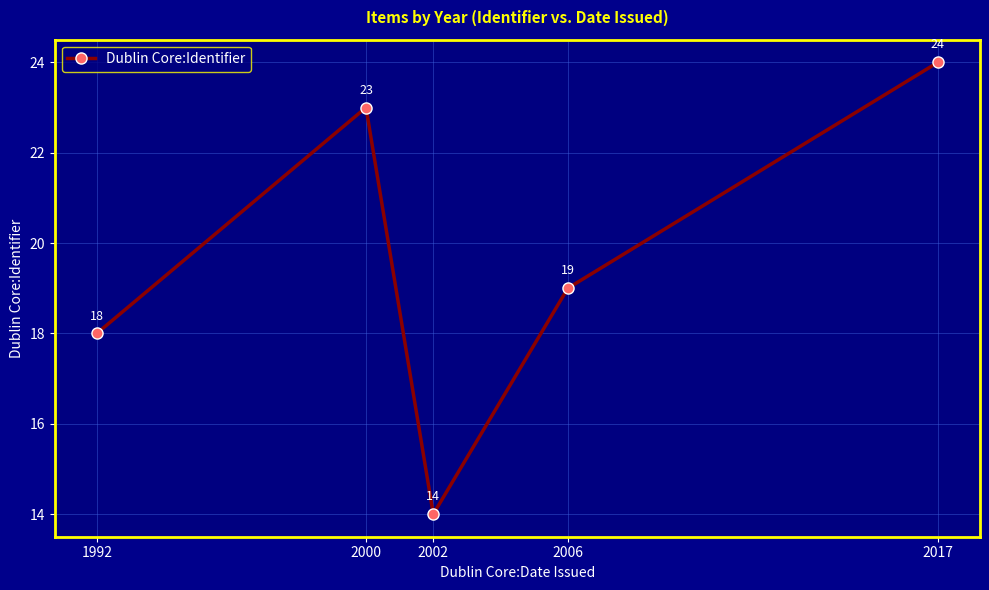

Rank the categories by value from lowest to highest.

2002, 1992, 2006, 2000, 2017